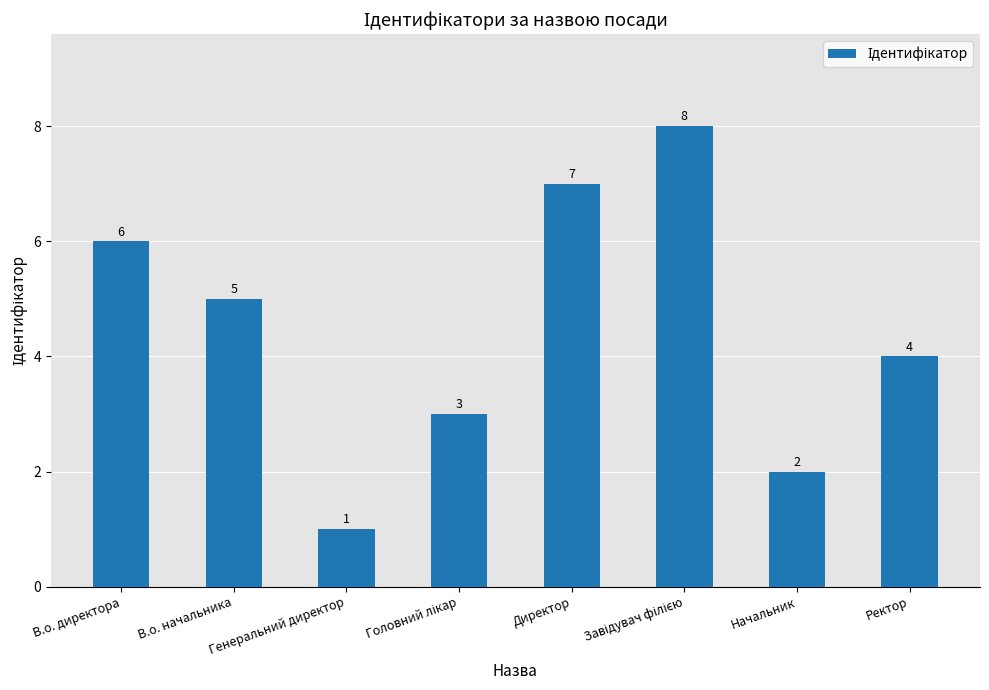

What position from the right is В.о. начальника?

7